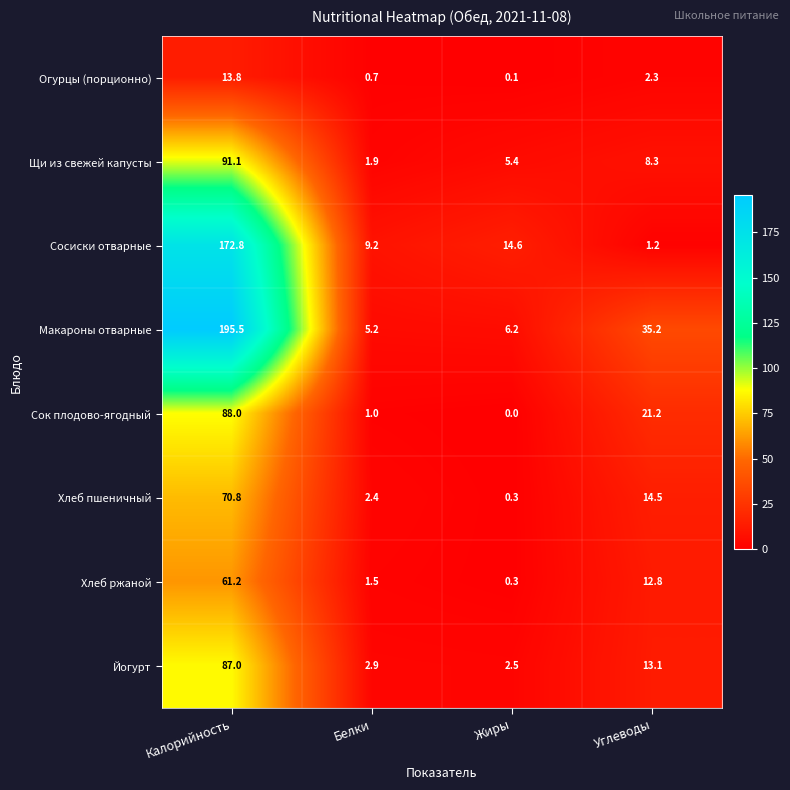

What is the difference between the second highest and minimum values in the Йогурт series?

10.6